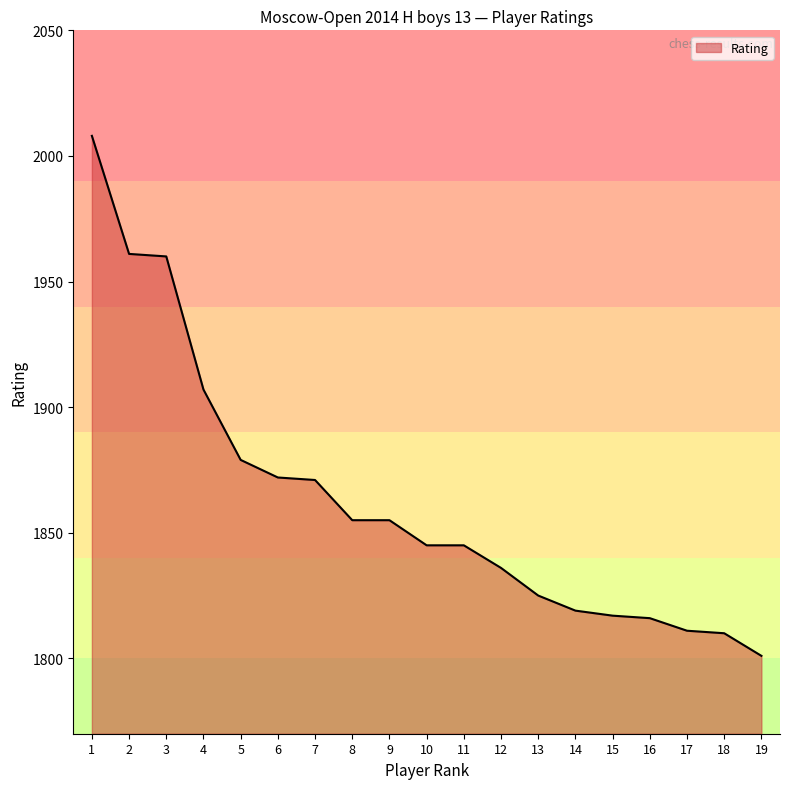

How many values are below 1845?

8